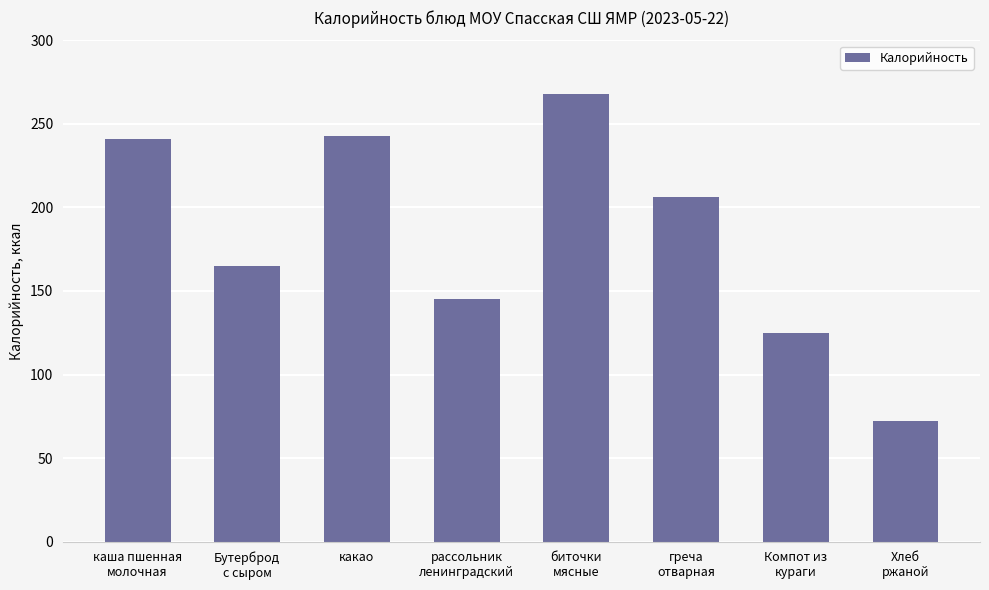

At which label does the data first exceed 206?

каша пшенная
молочная